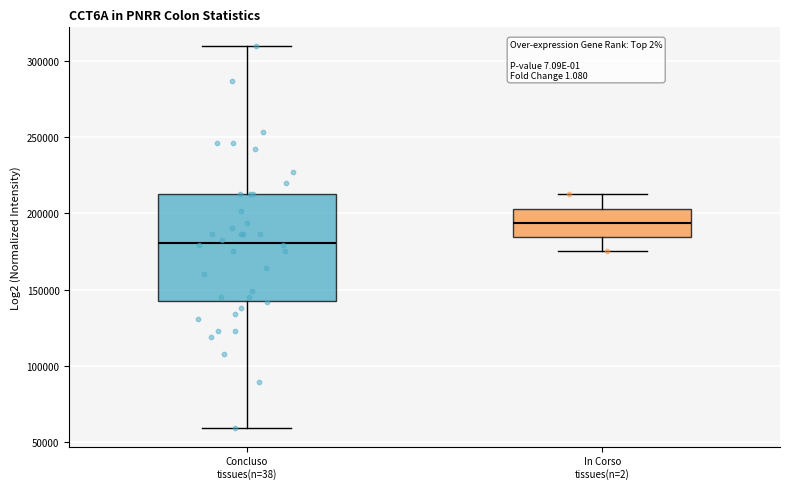

Which box's median line is the highest?

In Corso tissues(n=2)